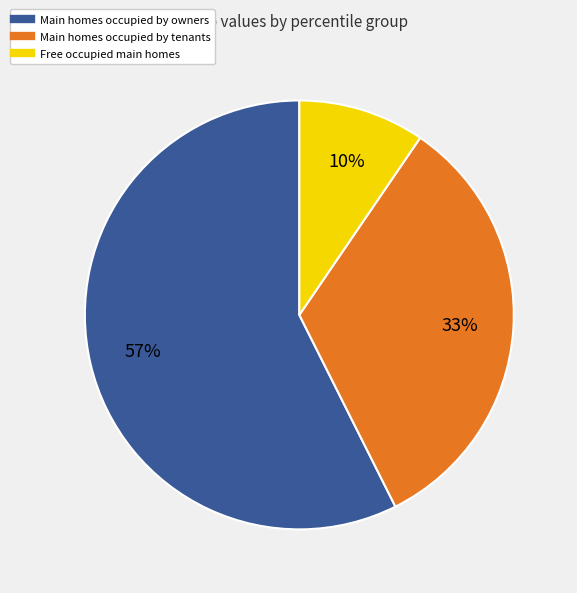

Is there a majority slice in this chart?

Yes